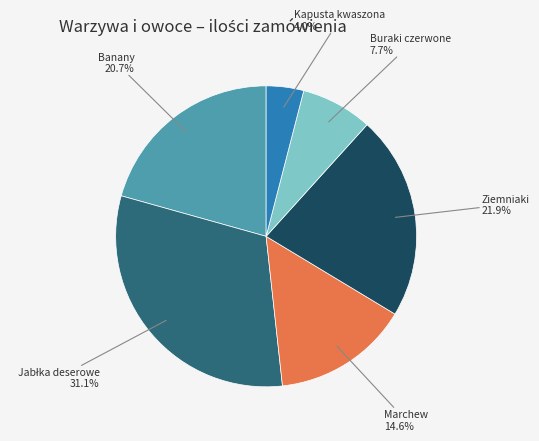

Is there any slice that represents more than half of the pie?

No